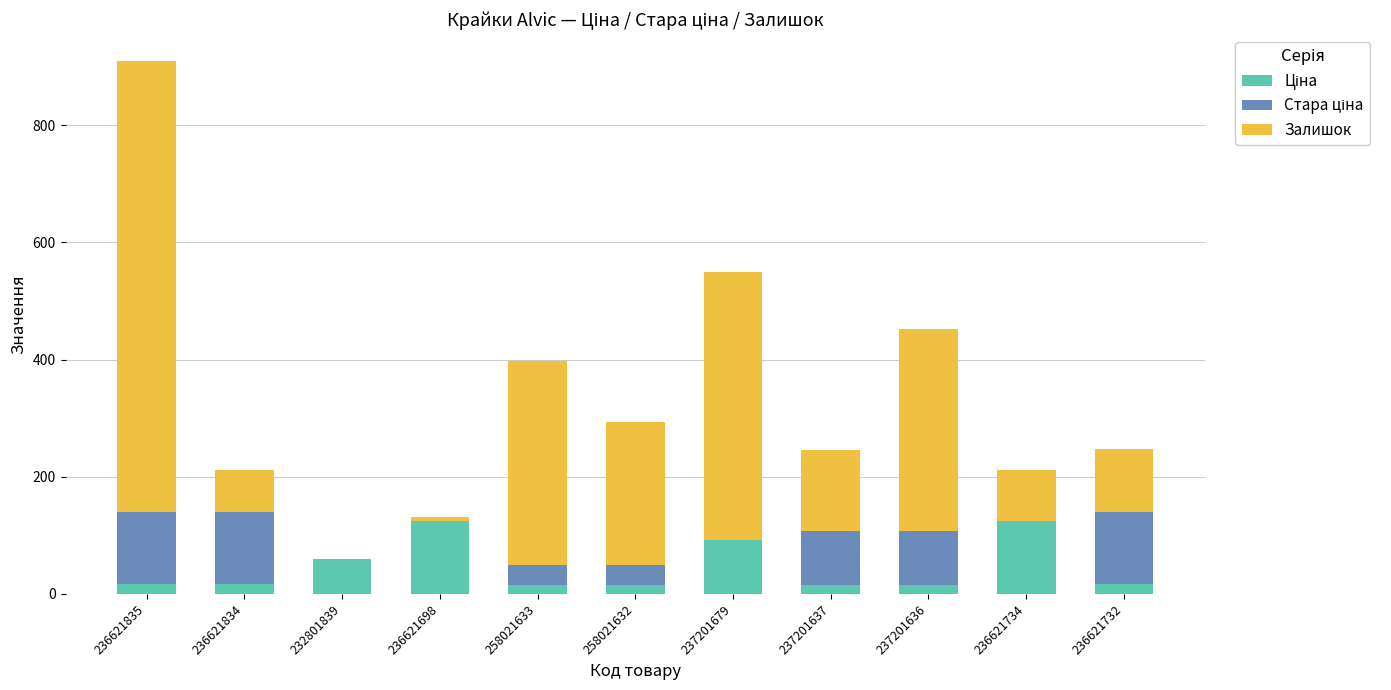

How many categories are shown in the chart?

11